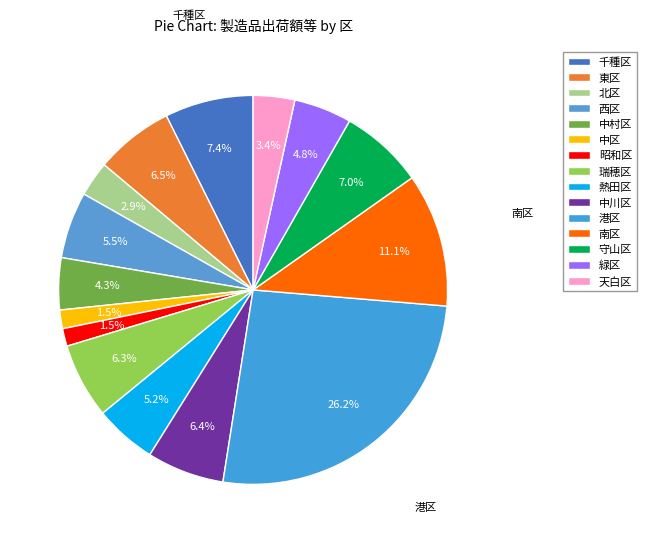

To the nearest percent, what is the average slice percentage?

7%